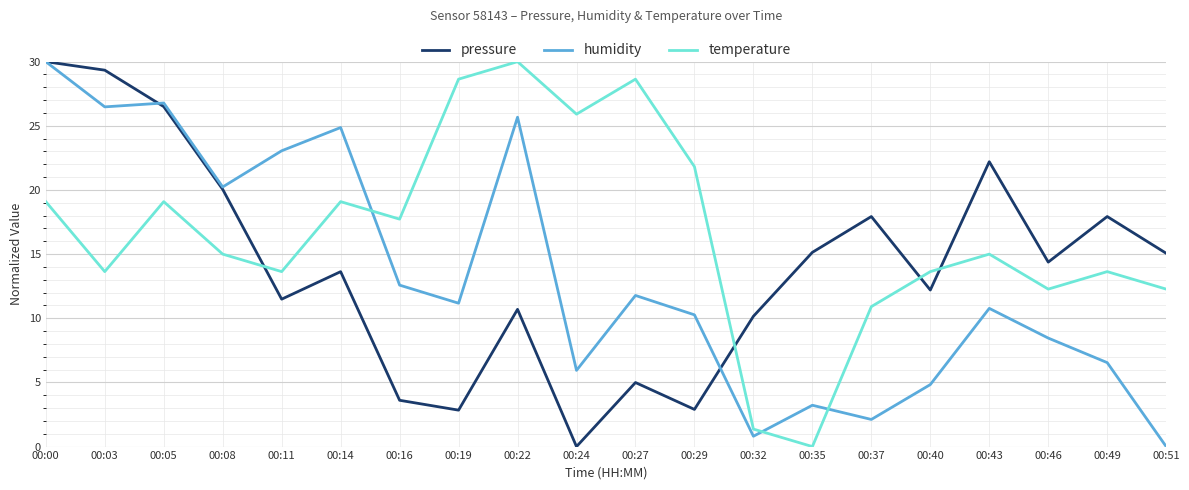

What is the difference between the highest and lowest values at 00:24?

25.9